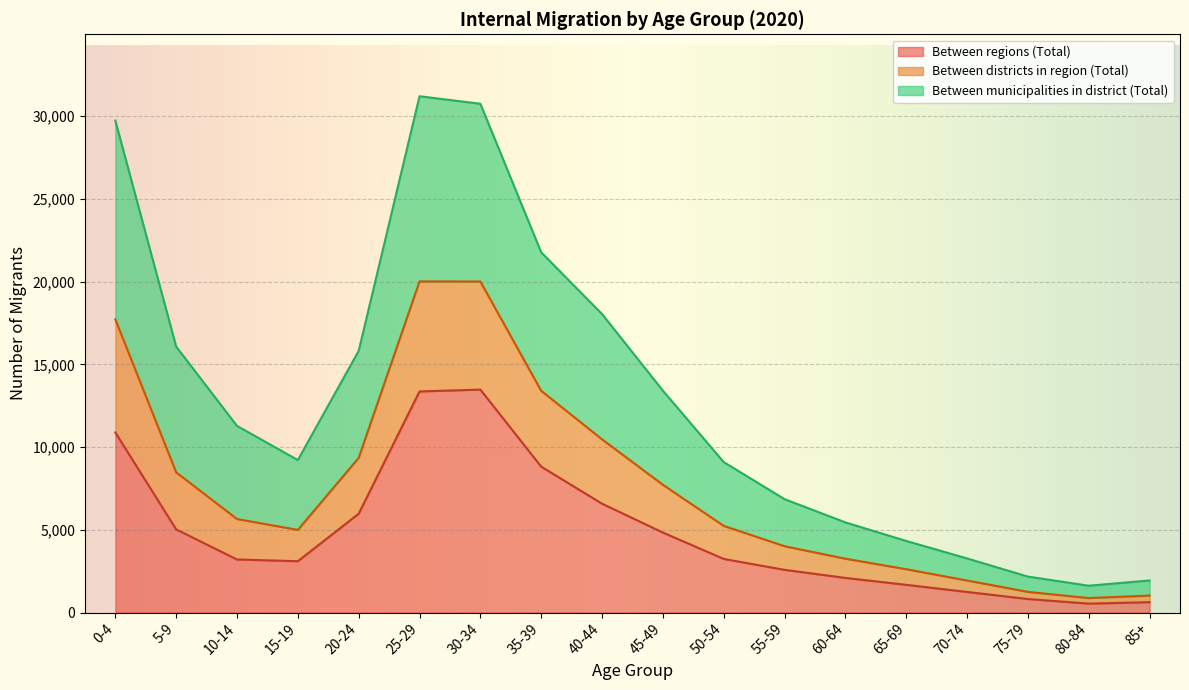

True or false: Between districts in region (Total) and Between regions (Total) cross at least once.

False